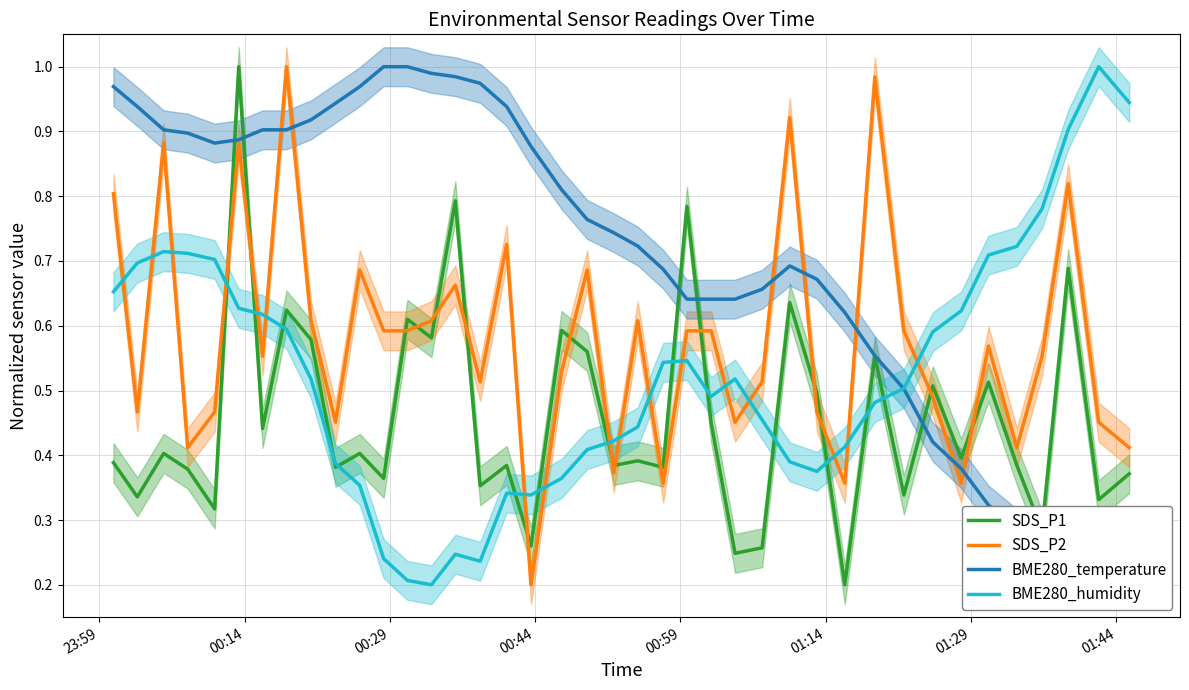

After their last crossing, which series has the higher values: BME280_humidity or SDS_P1?

BME280_humidity